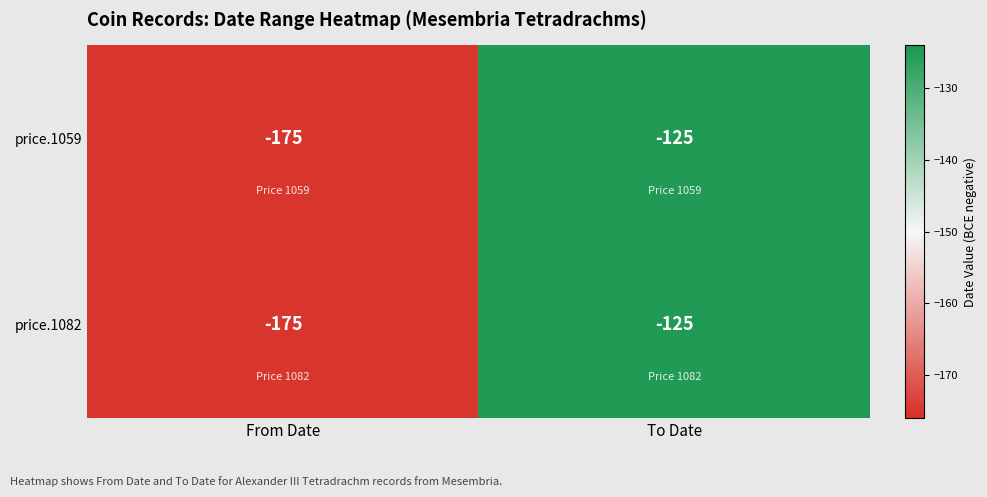

What is the total value across all series at To Date?

-250